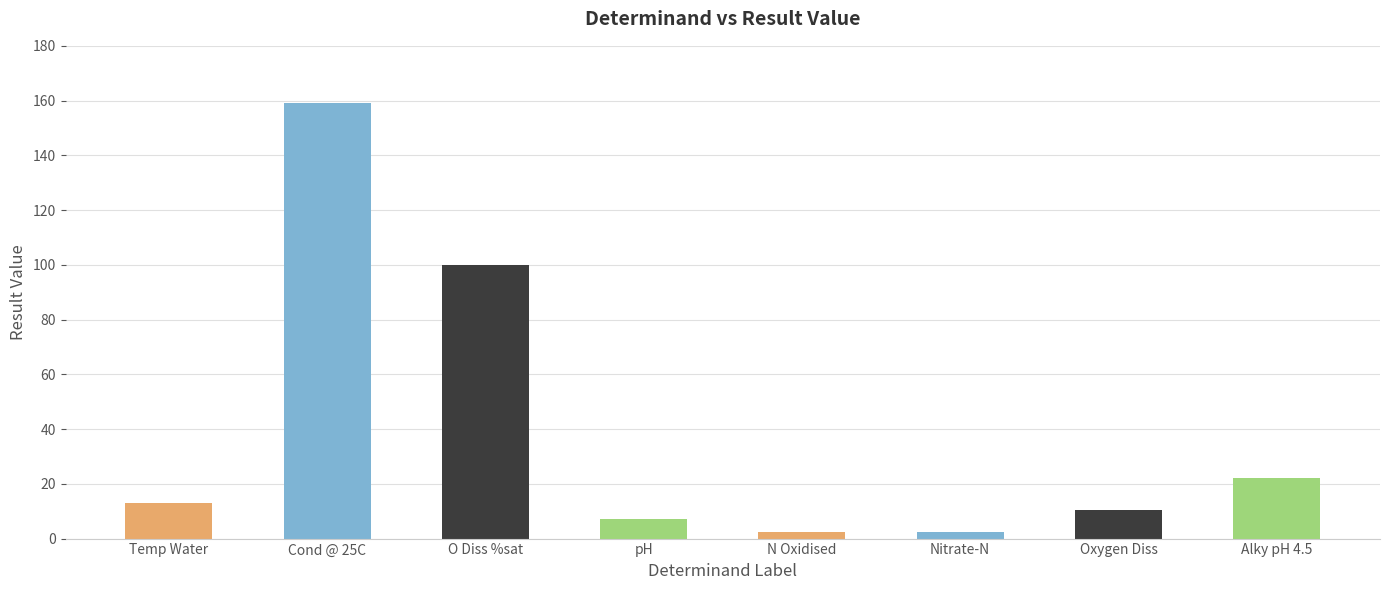

List the labels in order of value, largest first.

Cond @ 25C, O Diss %sat, Alky pH 4.5, Temp Water, Oxygen Diss, pH, N Oxidised, Nitrate-N